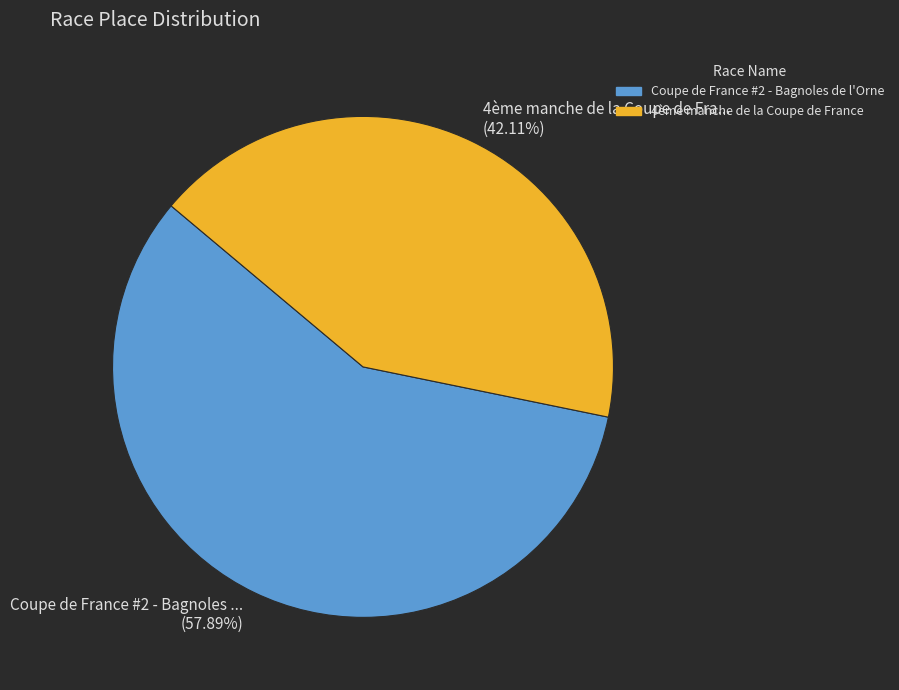

Is there a majority slice in this chart?

Yes